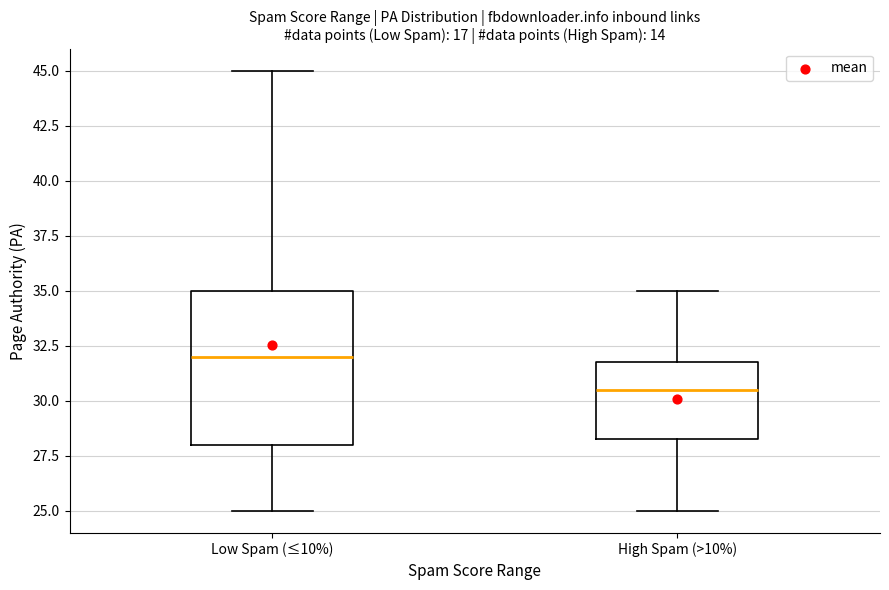

Reading left to right, transcribe this box plot: for each box, give where its median line is, the range the box spans, and where its two whiskers end, as read against the y-axis. The values are not printed on the chart, so give them approximately, as read against the axis.

Low Spam (≤10%): median 32.0, box 28.0 to 35.0, whiskers 25.0 to 45.0
High Spam (>10%): median 30.5, box 28.5 to 32.0, whiskers 25.0 to 35.0